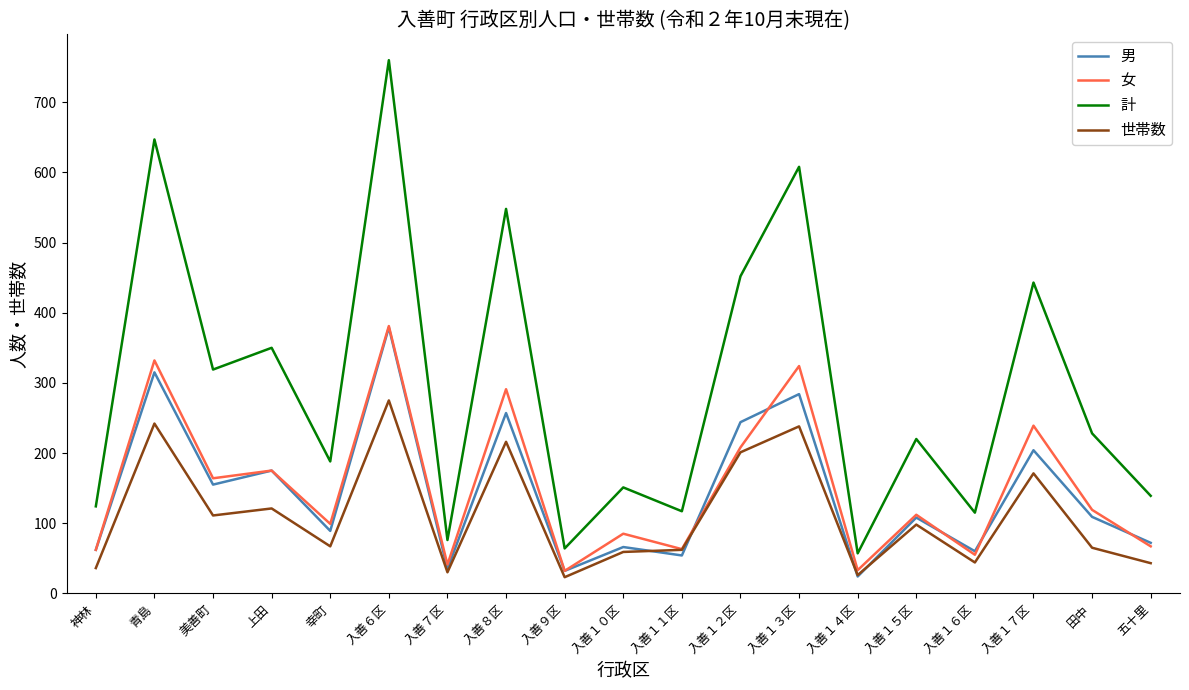

Which series has the largest total across all categories?

計